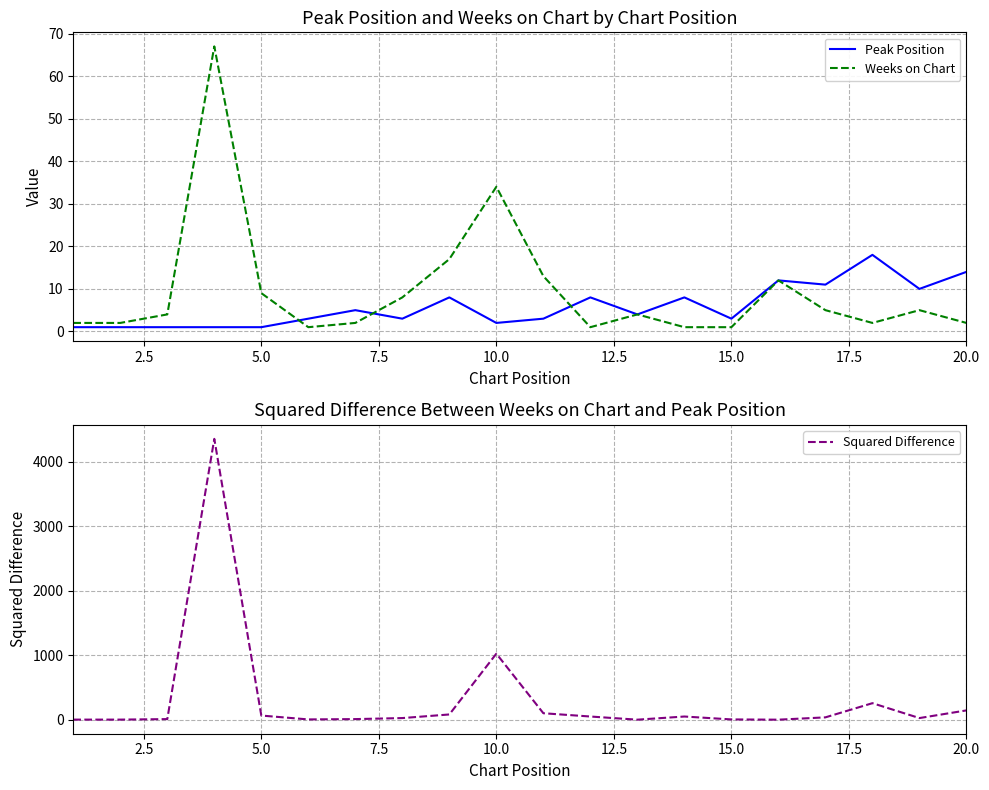

What is the sum of all Weeks on Chart values?

192